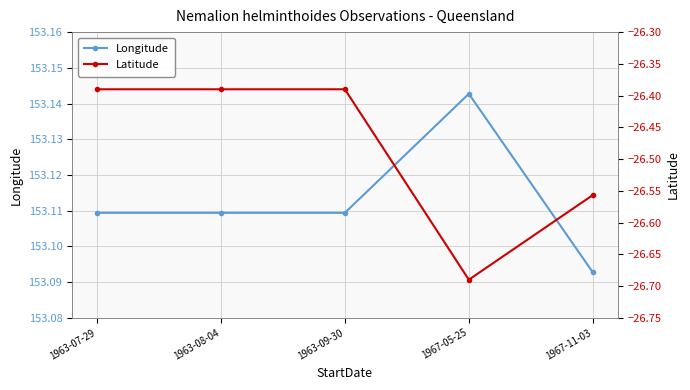

What is the value of the Latitude point at the 1st from the left?

-26.4